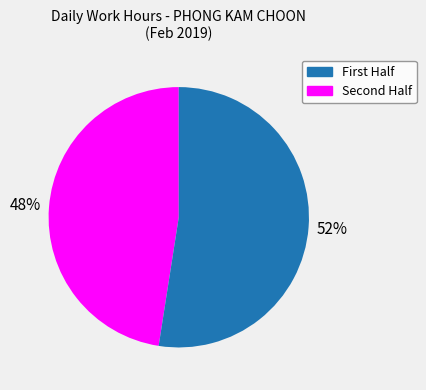

Does any single category account for the majority?

Yes